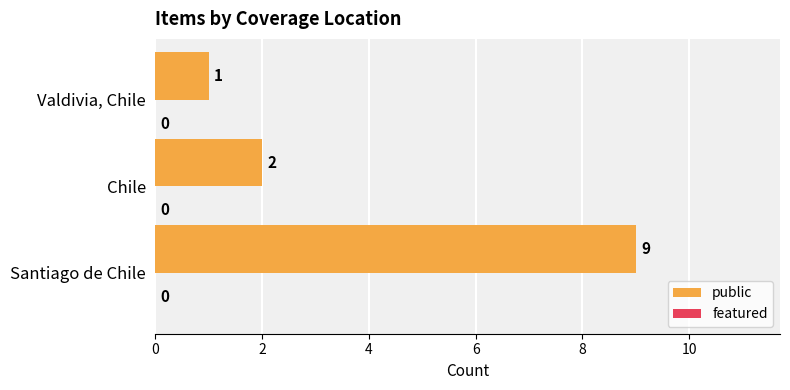

The value at Chile is 1. True or false?

False